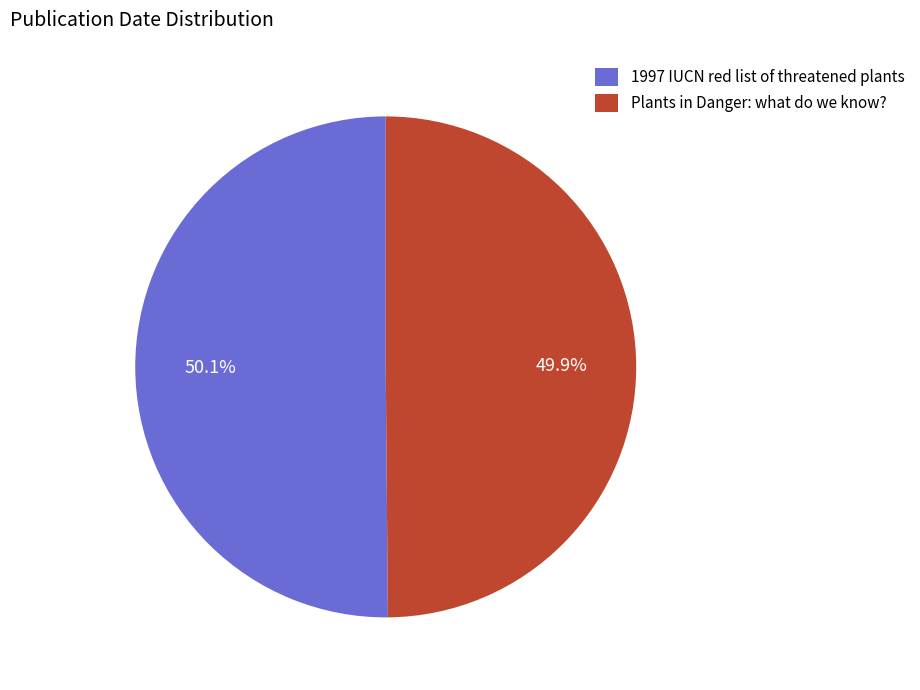

Combined, what portion of the pie is Plants in Danger: what do we know? and 1997 IUCN red list of threatened plants?

100.0%